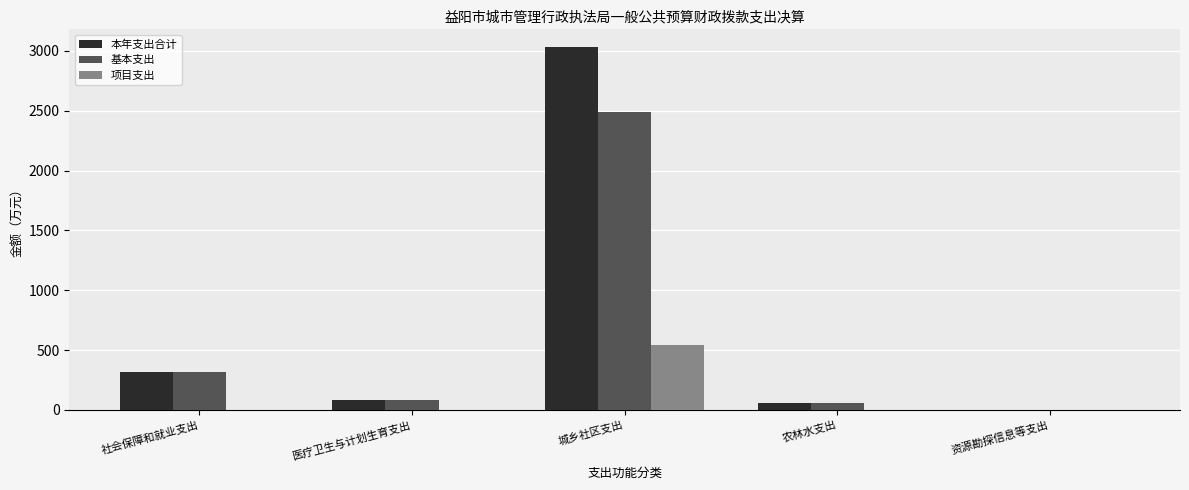

What is the total value across all series at 城乡社区支出?

6055.8